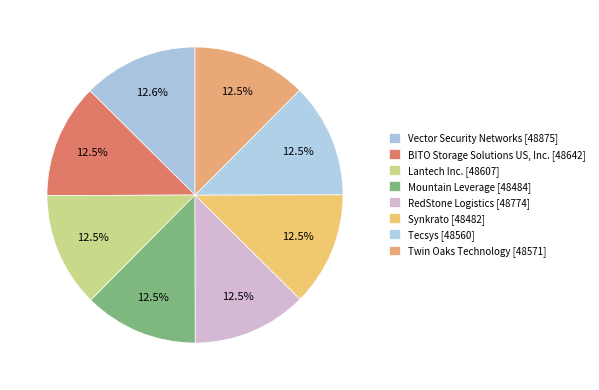

What is the ratio of the value at Mountain Leverage to the value at RedStone Logistics?

1.0